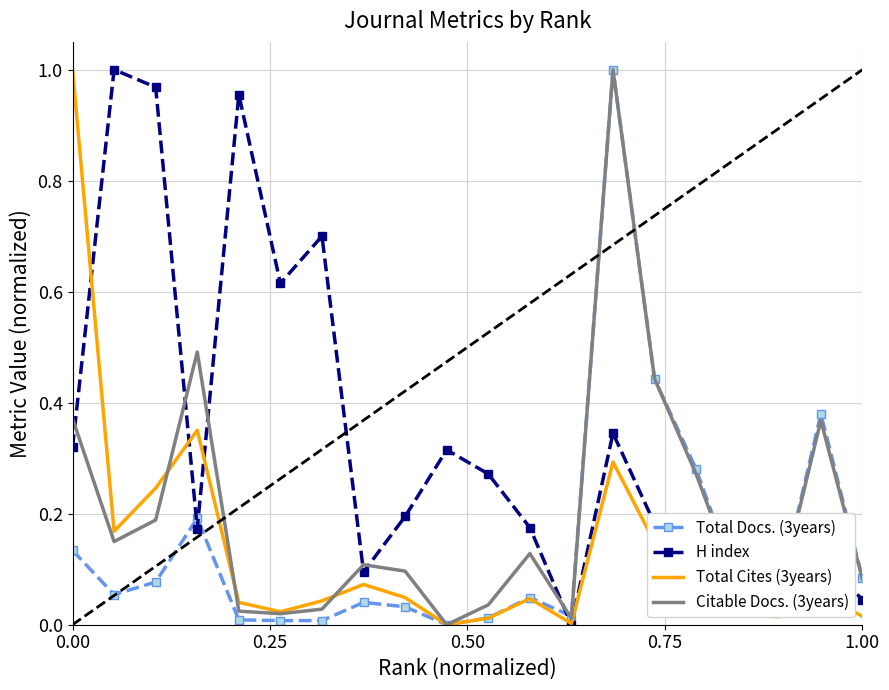

Which series has the largest total across all categories?

H index